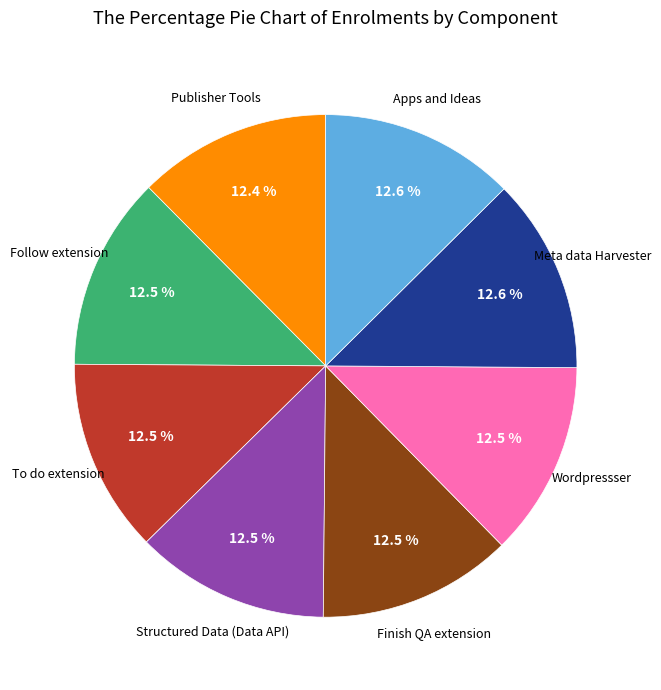

Is there a majority slice in this chart?

No